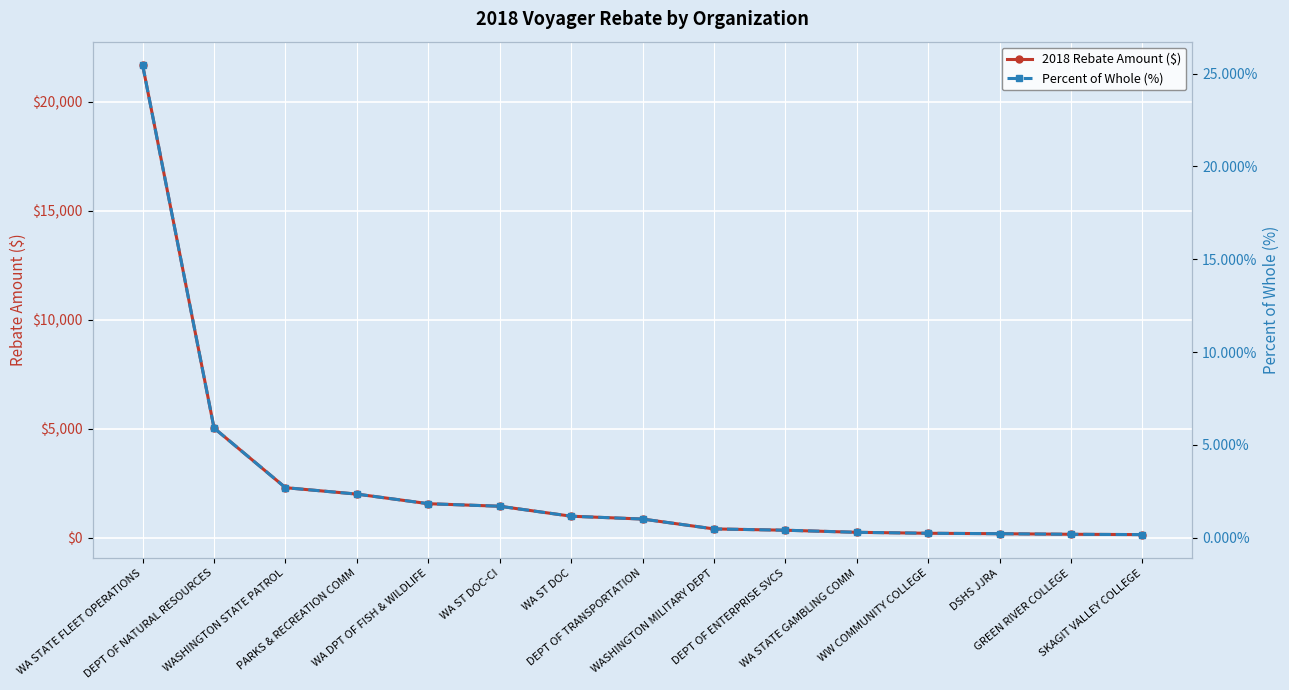

What is the lowest value of the 2018 Rebate Amount ($) series?

146.9